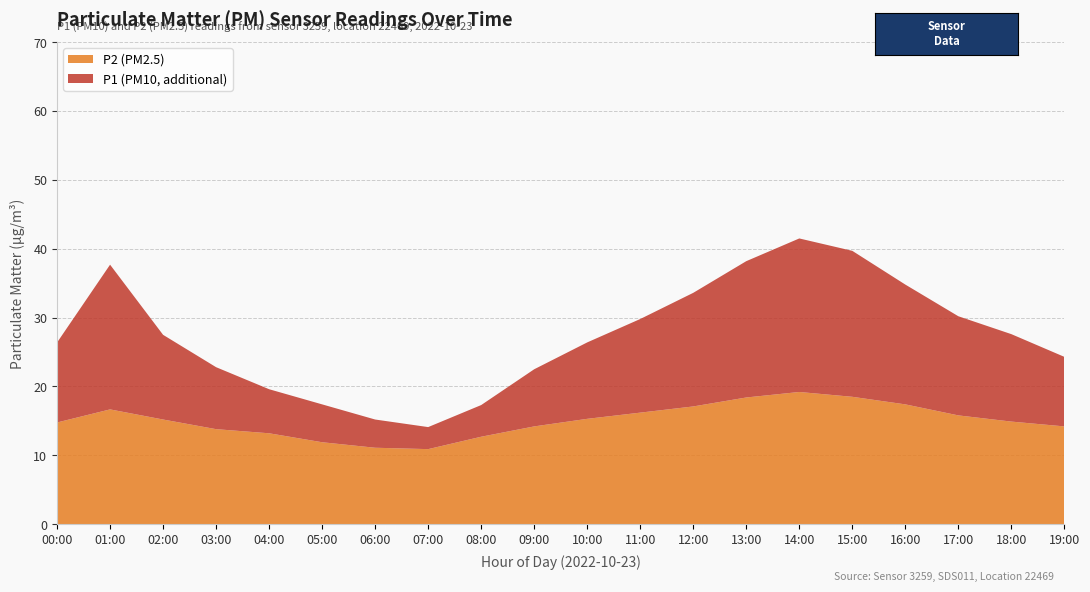

True or false: P2 (PM2.5) has a value of 10.0 at 01:00.

False